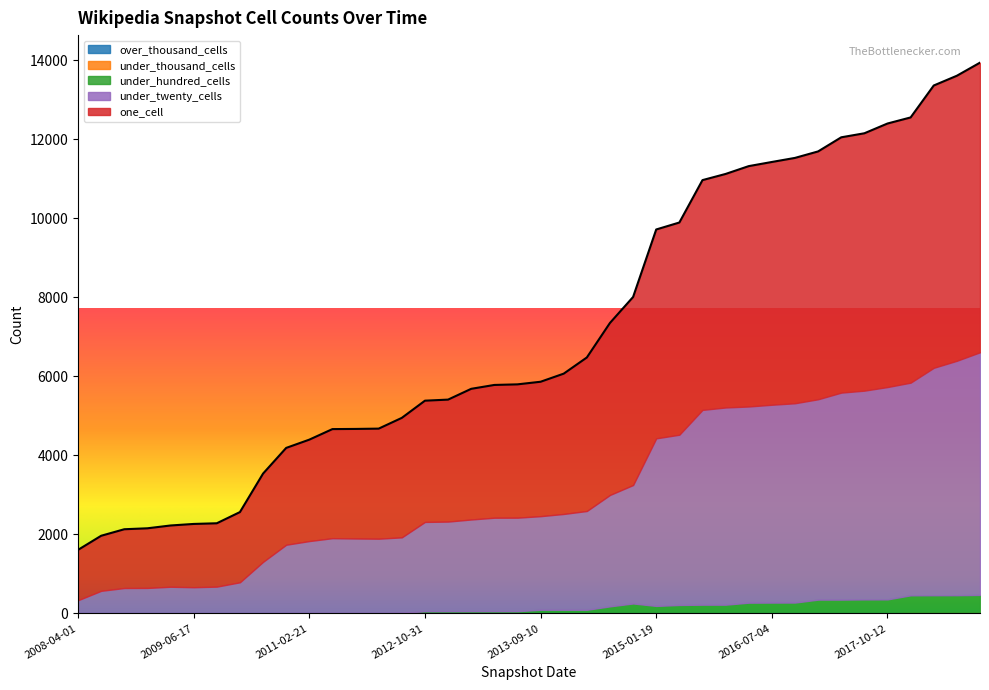

What is the difference between the maximum and minimum values in the under_hundred_cells series?

453